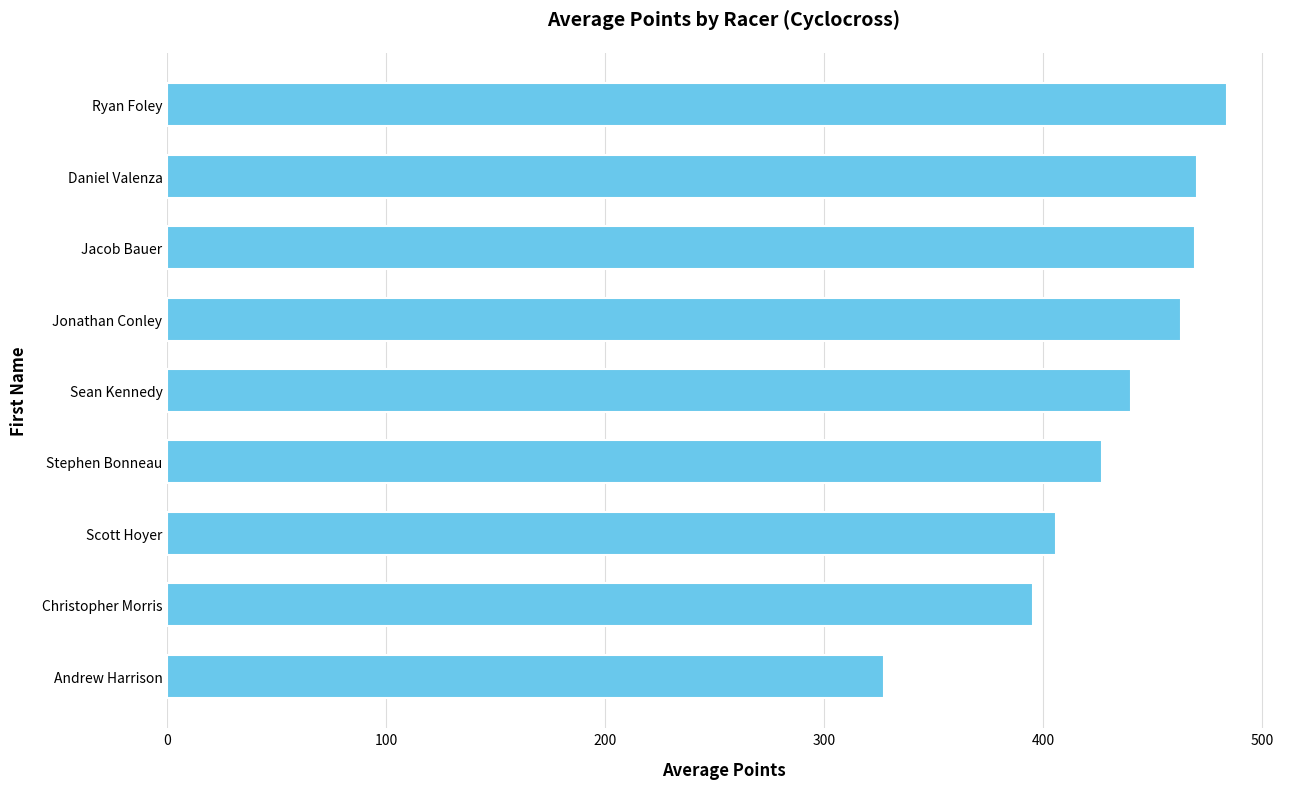

What is the sum of all values?

3882.1